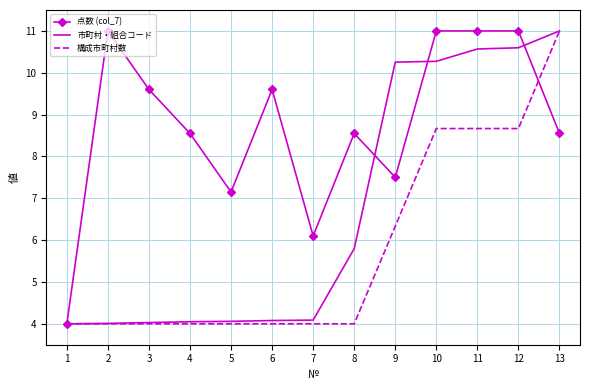

Between 2 and 8, which series saw the biggest shift?

点数 (col_7)